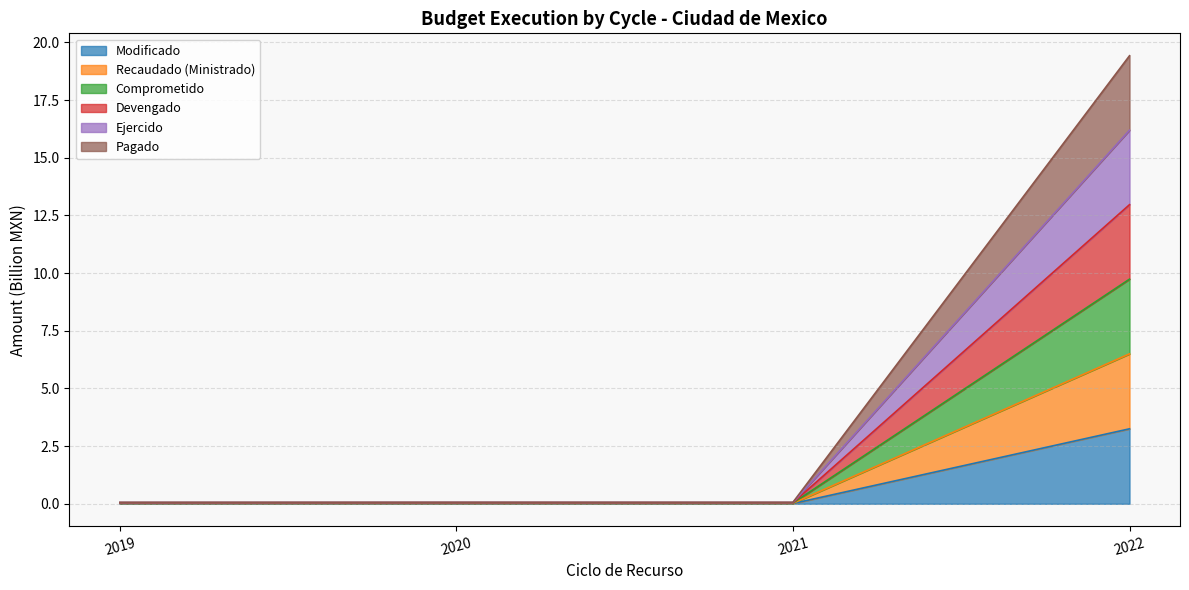

How many lines are shown in the chart?

6